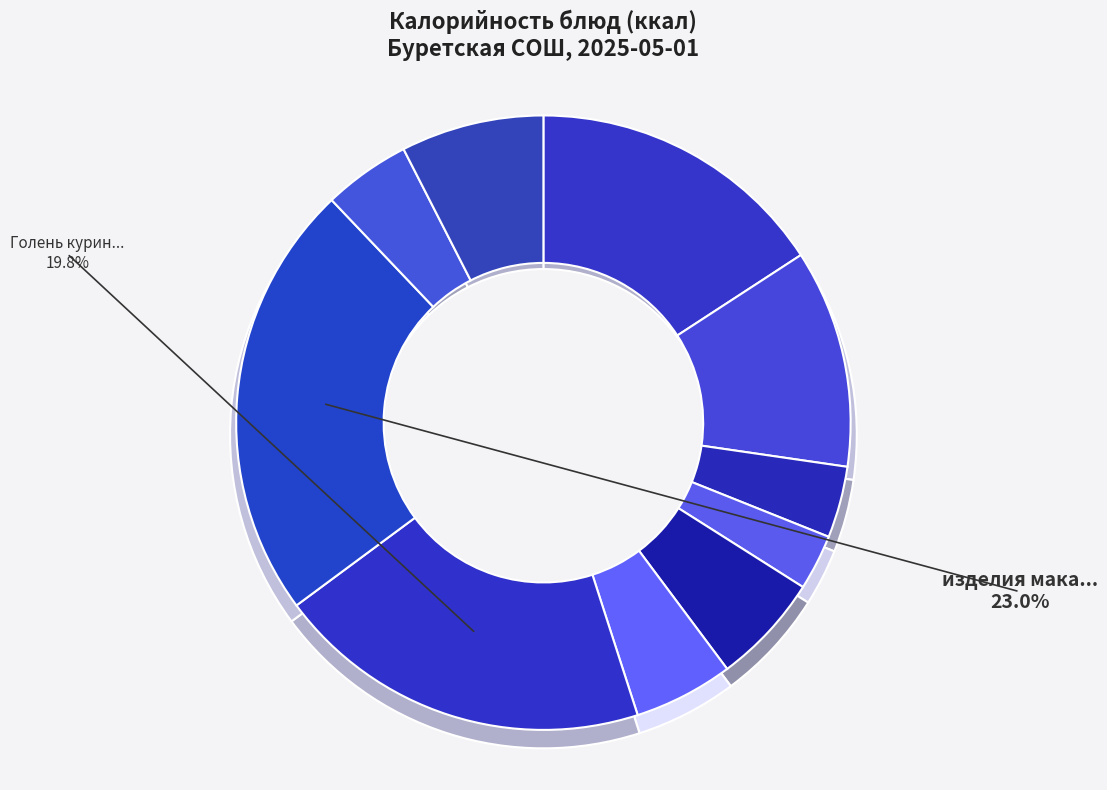

To the nearest percent, what is the difference between the largest and smallest slice percentages?

20%